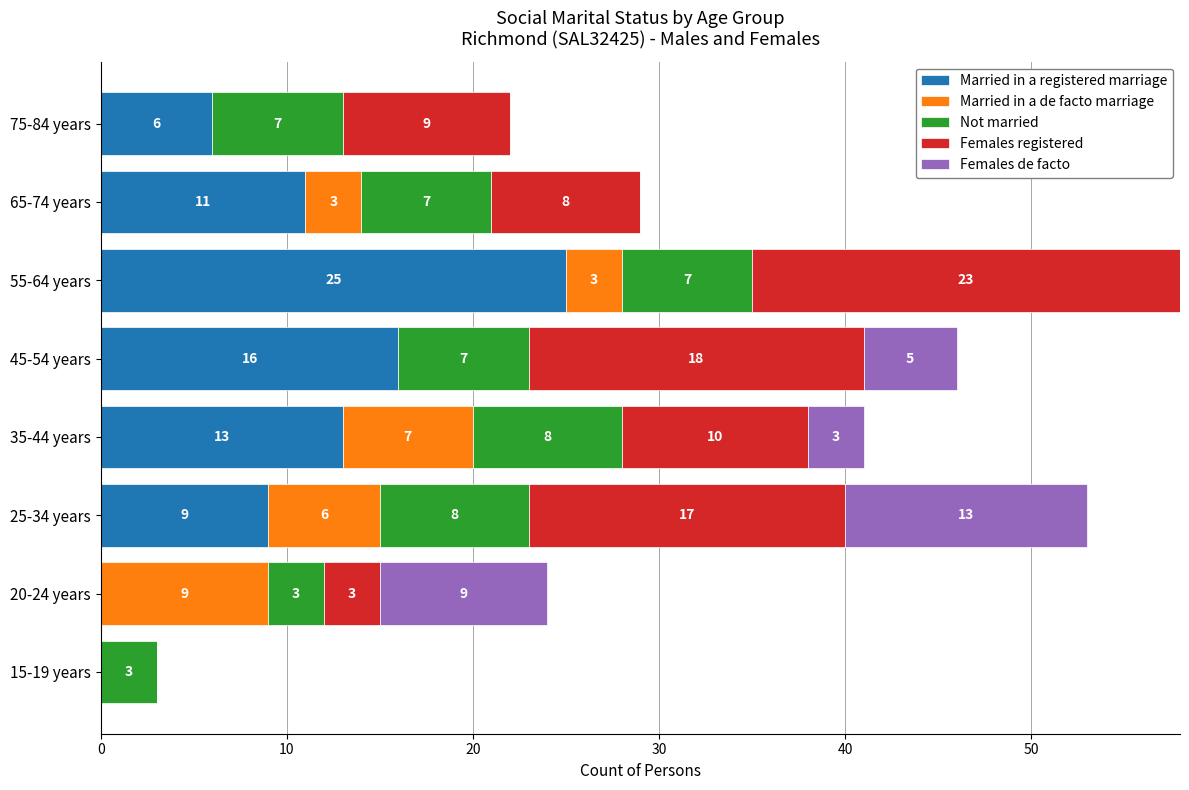

At which category is the sum across all series the highest?

55-64 years